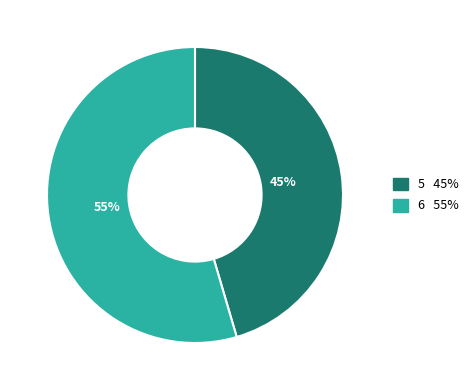

Which slice is the largest?

6